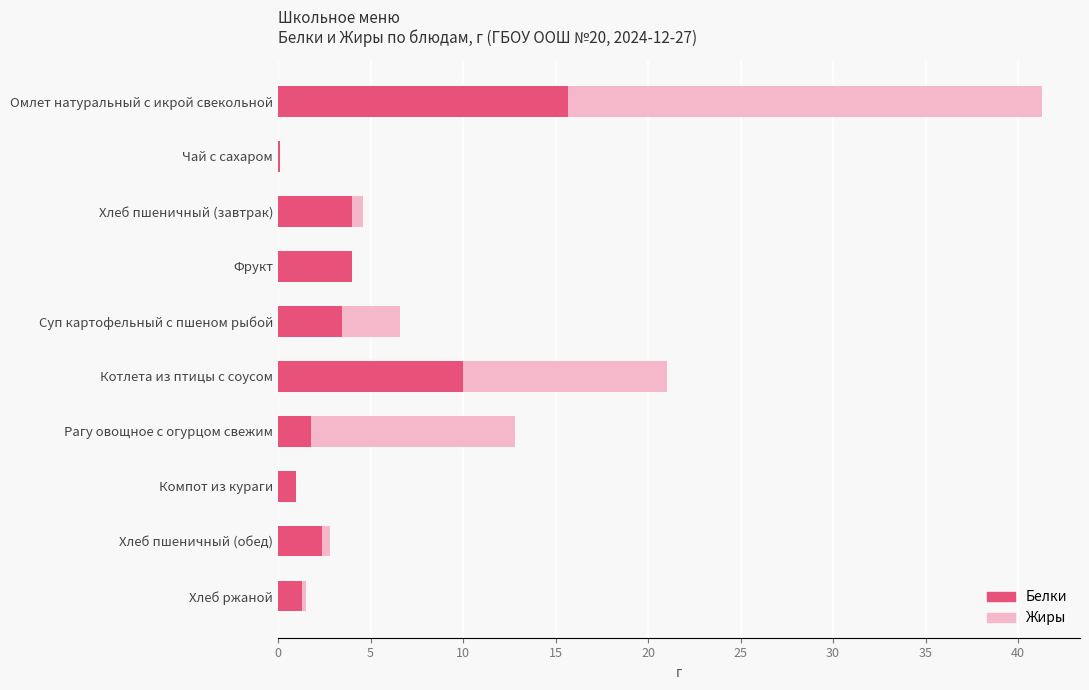

How many data points in Белки are above 3?

5